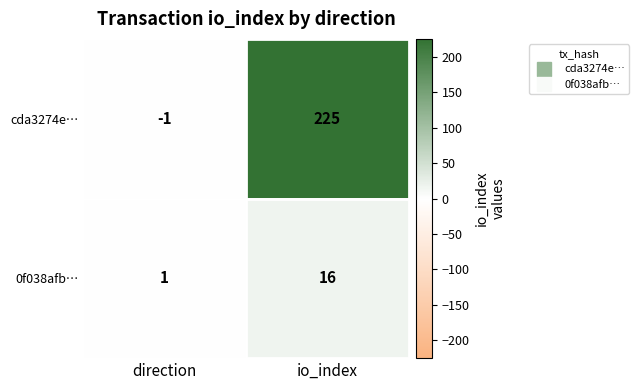

The value of cda3274e… at io_index is 225. True or false?

True